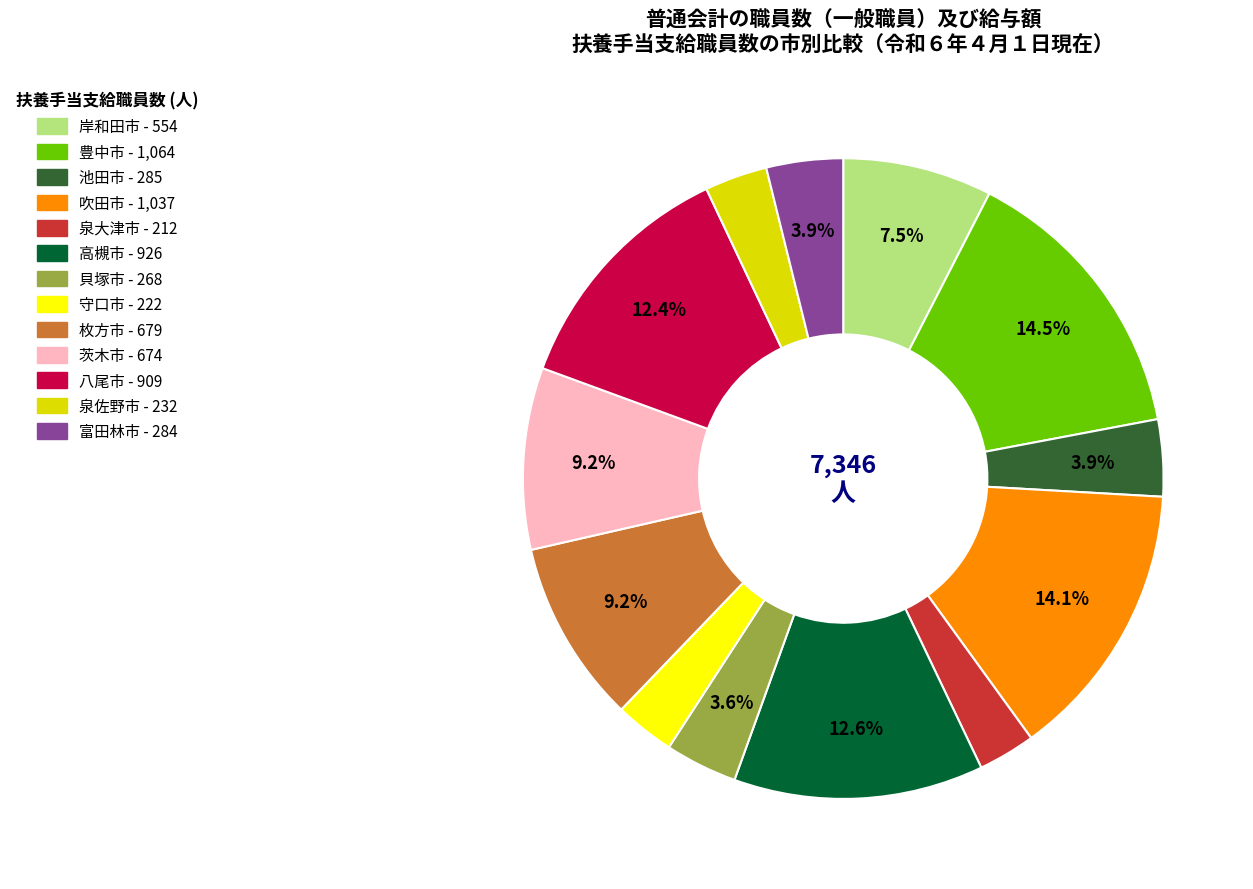

To the nearest percent, what portion does 吹田市 represent?

14%